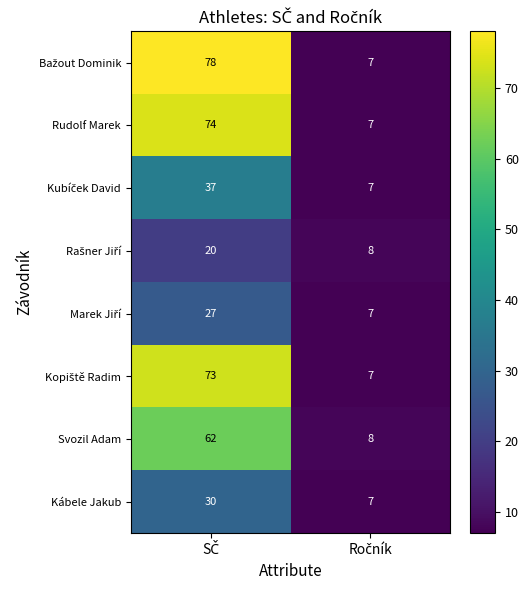

What is the difference between the maximum and minimum values in the Rudolf Marek series?

67